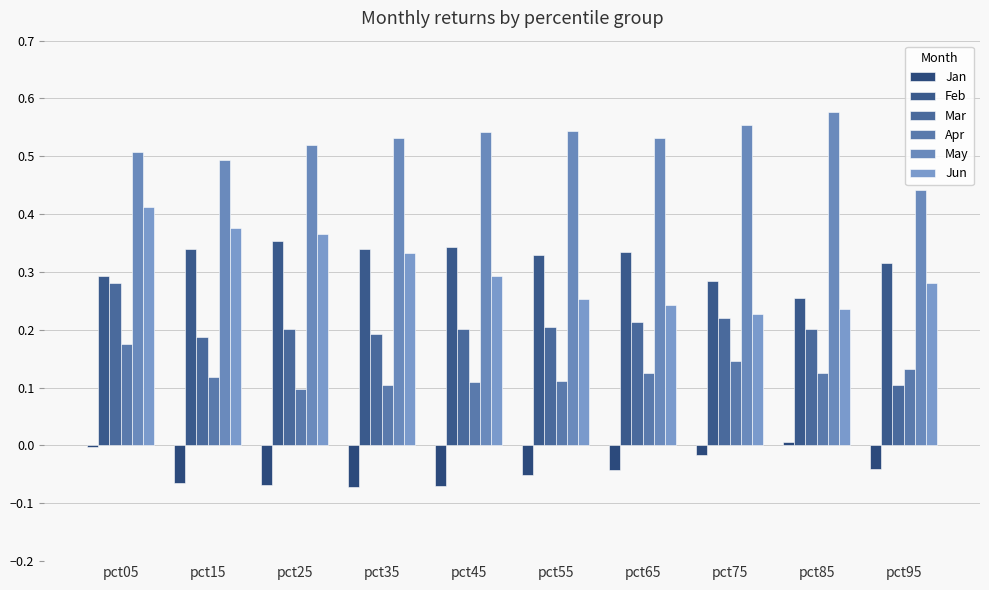

Is it true that Mar equals 0.1 at pct05?

False